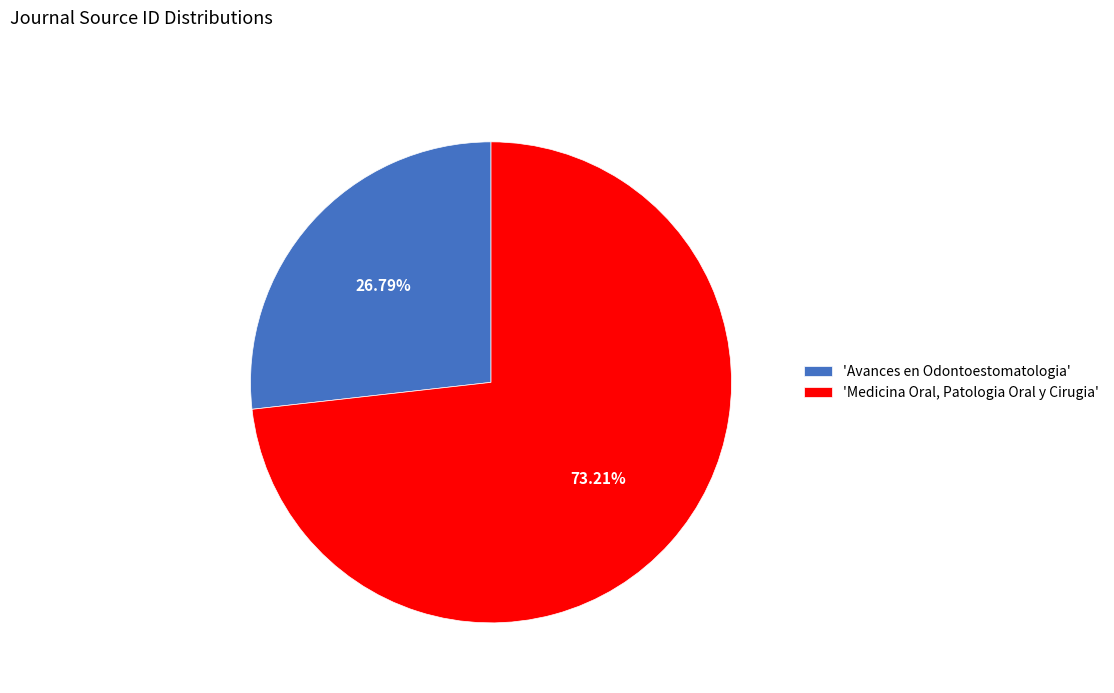

Rank the categories by value from lowest to highest.

'Avances en Odontoestomatologia', 'Medicina Oral, Patologia Oral y Cirugia'